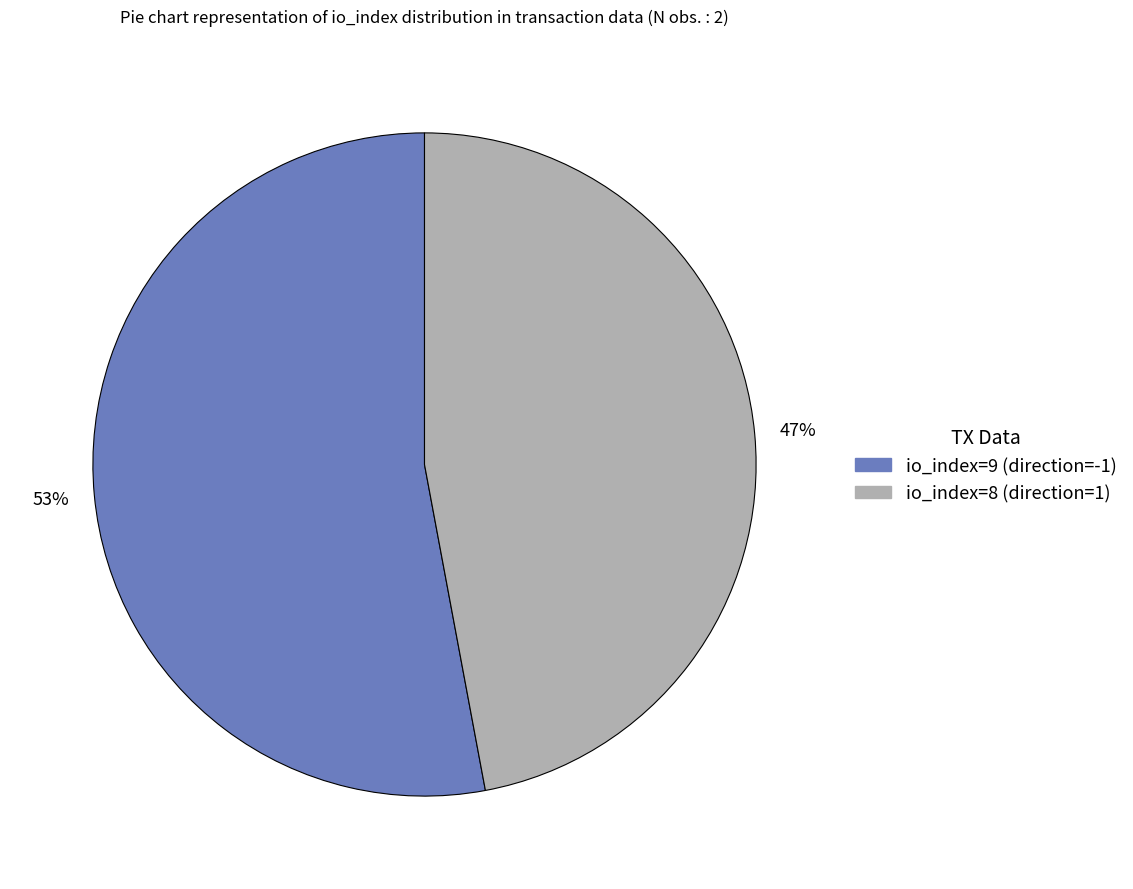

To the nearest percent, what is the average slice percentage?

50%